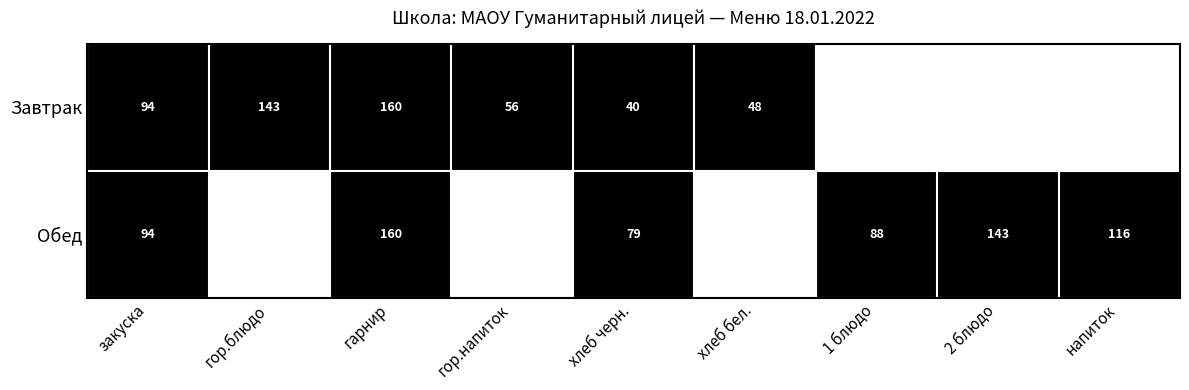

The value of Обед at напиток is 116. True or false?

True